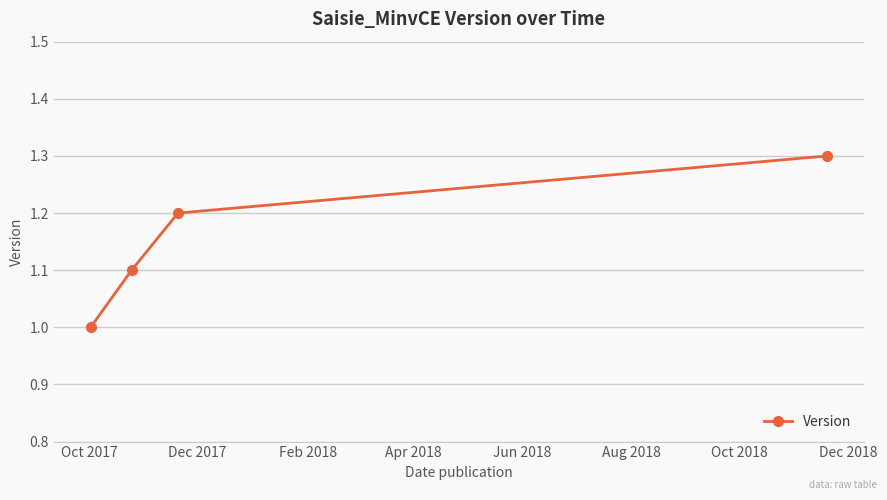

What is the maximum value shown in the chart?

1.3